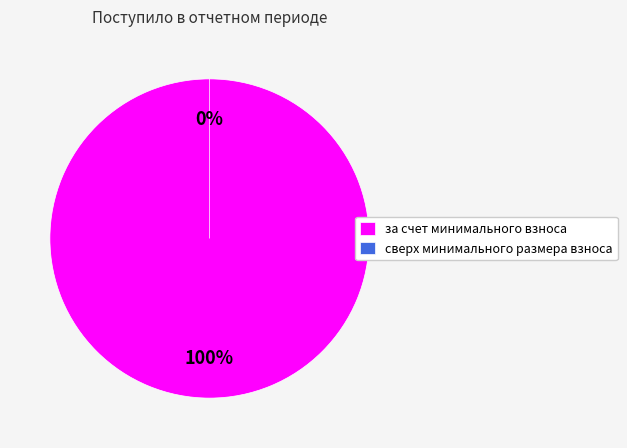

How many segments does this pie chart have?

2